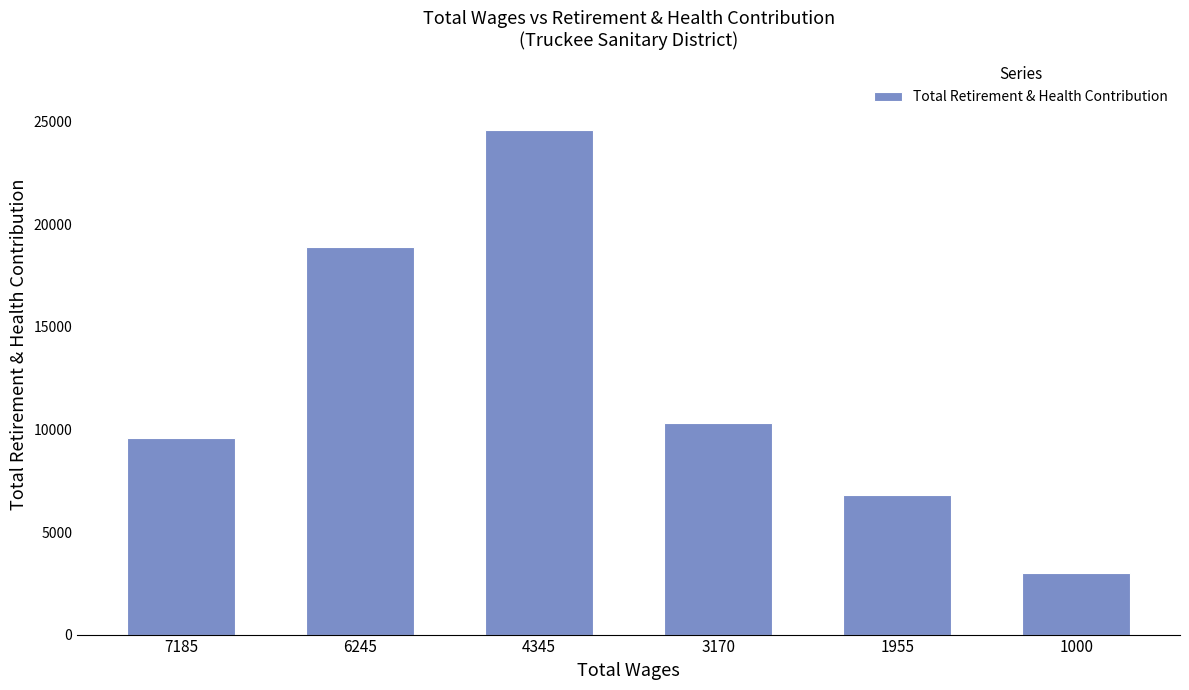

What is the minimum value shown in the chart?

3006